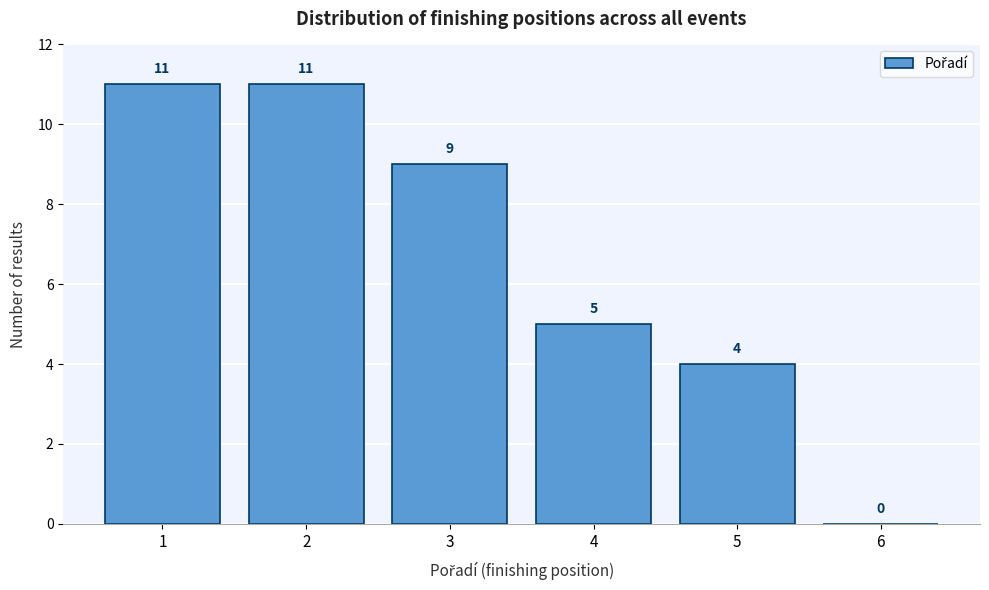

Reading left to right, transcribe all the data shown in this chart.

1=11	2=11	3=9	4=5	5=4	6=0